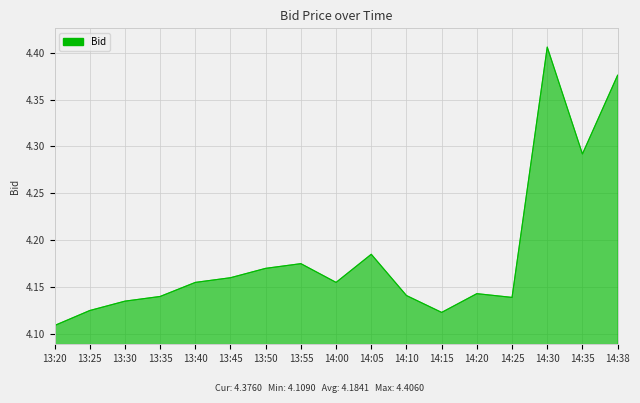

Which label corresponds to the largest value in the chart?

14:30